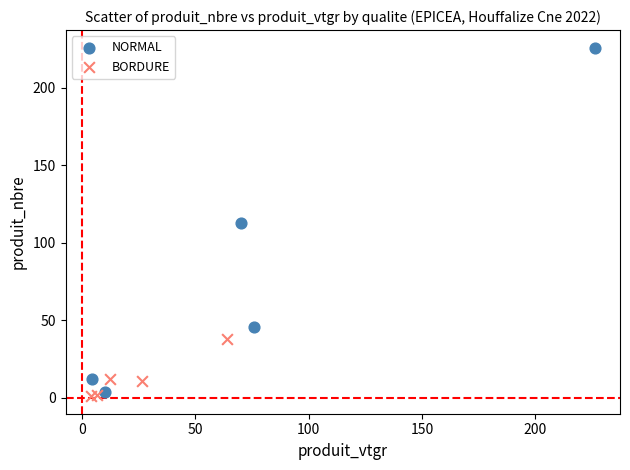

Which series has the widest spread of Y values?

NORMAL